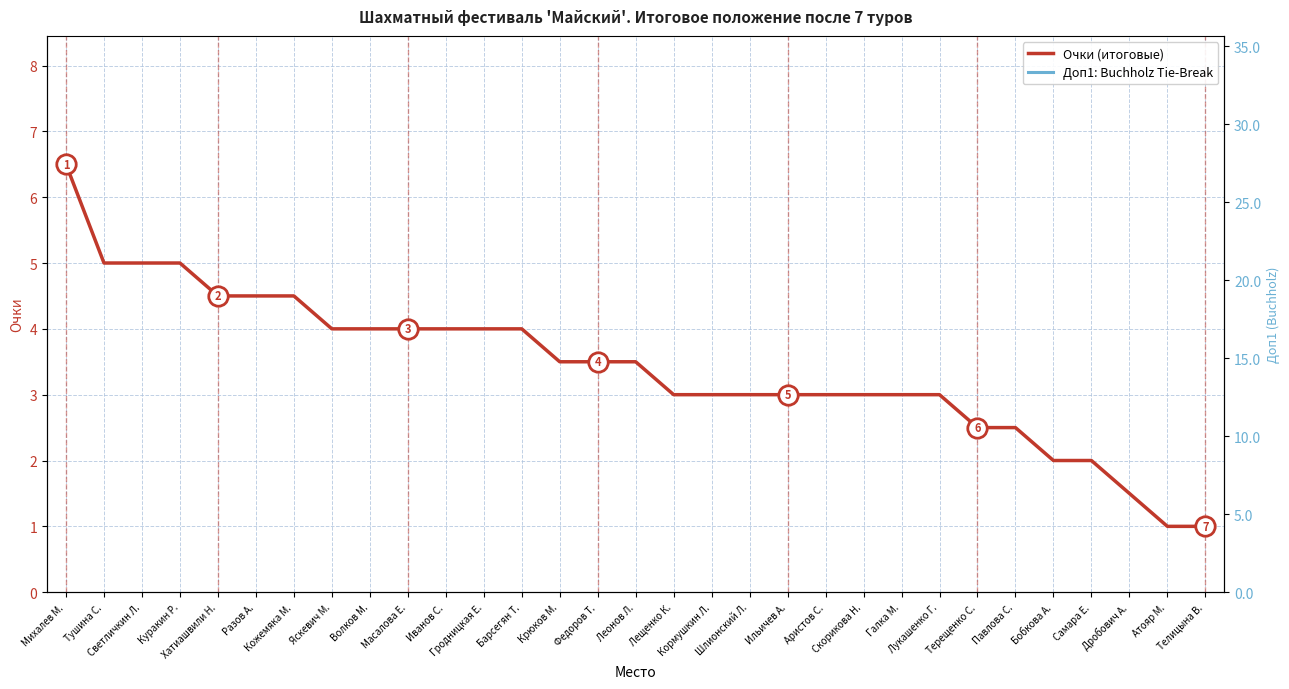

Between Тушина С. and Леонов Л., which series saw the biggest shift?

Доп1: Buchholz Tie-Break (переменный)